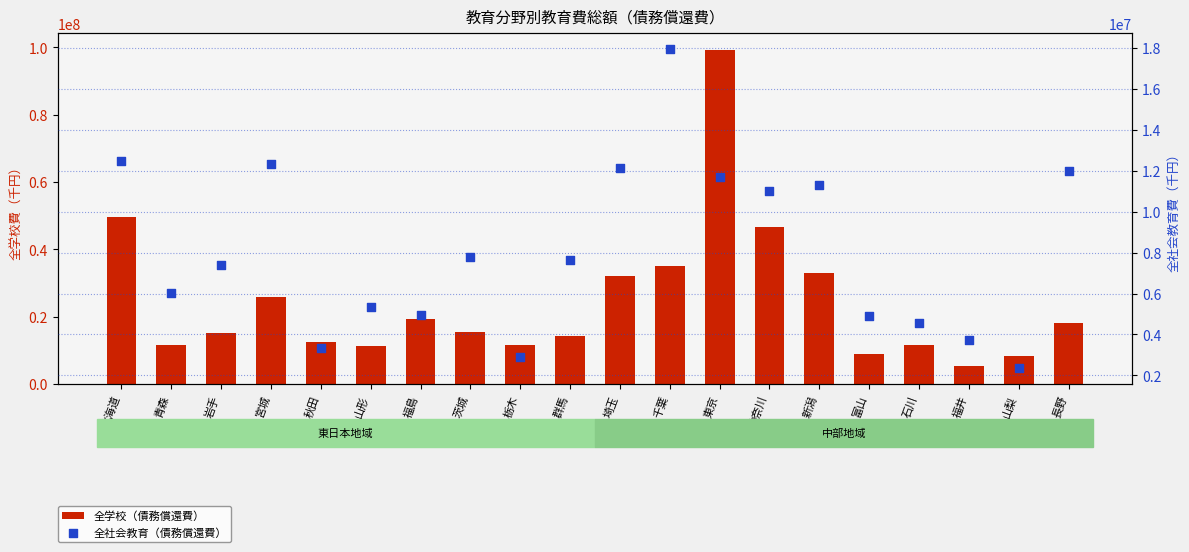

At how many categories does at least one series exceed 8297019?

18